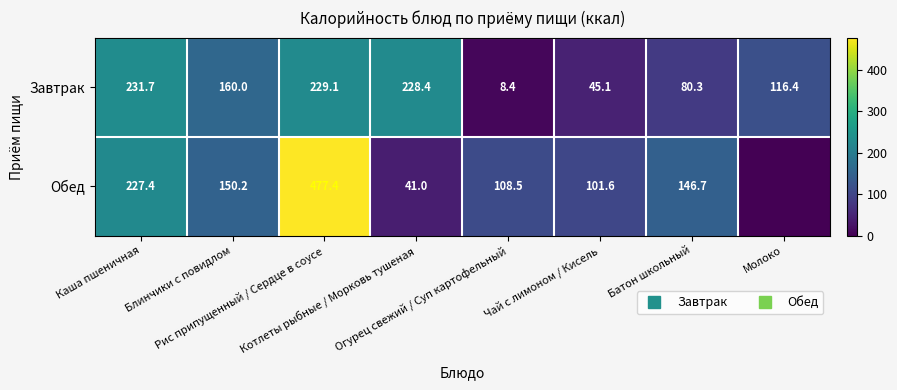

Rank the series by their maximum value, from lowest to highest.

Завтрак, Обед